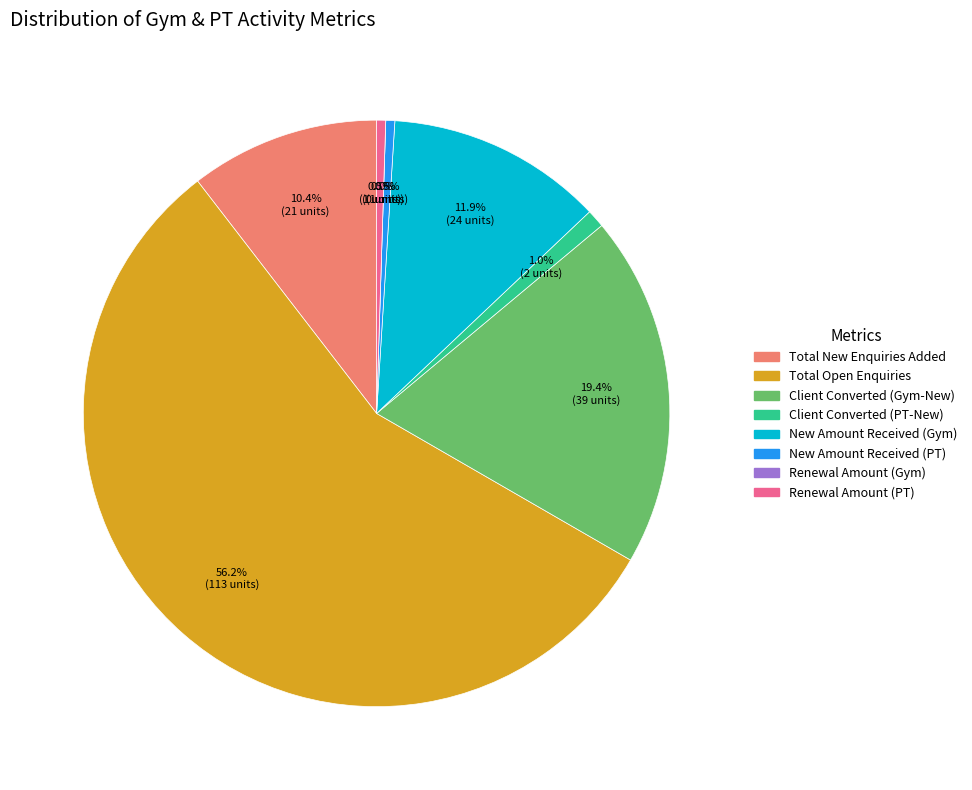

Is it true that Renewal Amount (Gym) is 0% of the pie?

True